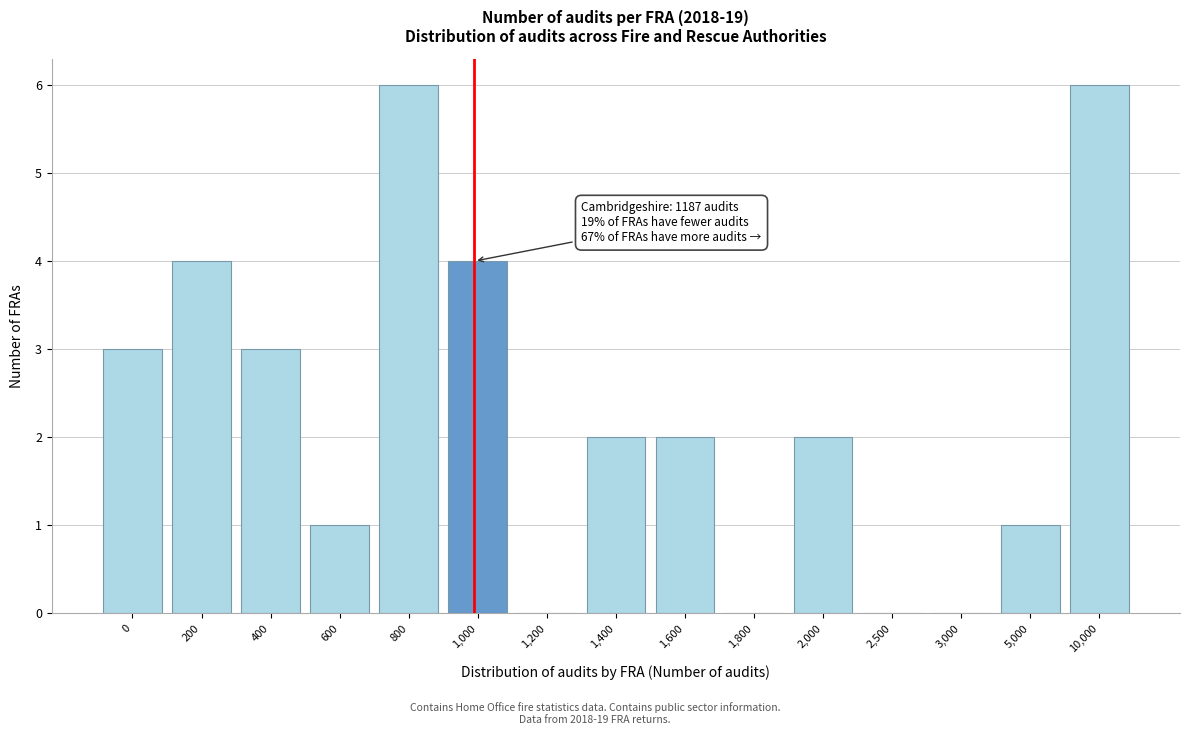

Reading left to right, list all the values displayed in this chart.

0=3	200=4	400=3	600=1	800=6	1,000=4	1,200=0	1,400=2	1,600=2	1,800=0	2,000=2	2,500=0	3,000=0	5,000=1	10,000=6